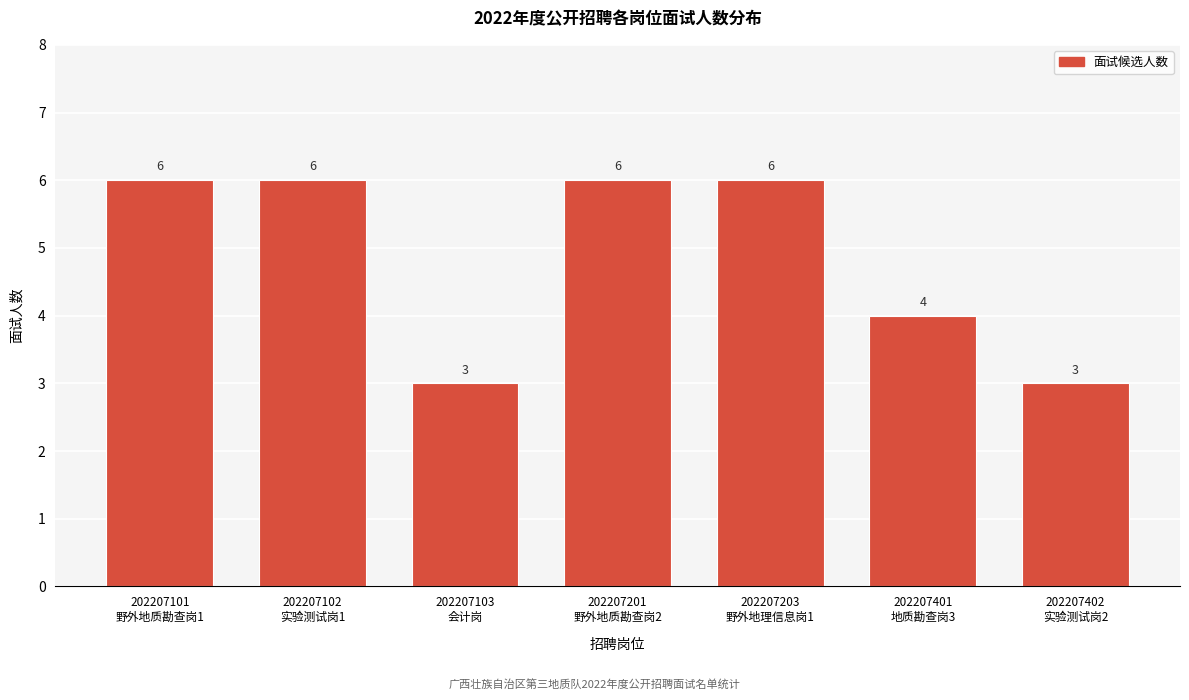

Reading left to right, extract all data points from this chart.

6	6	3	6	6	4	3